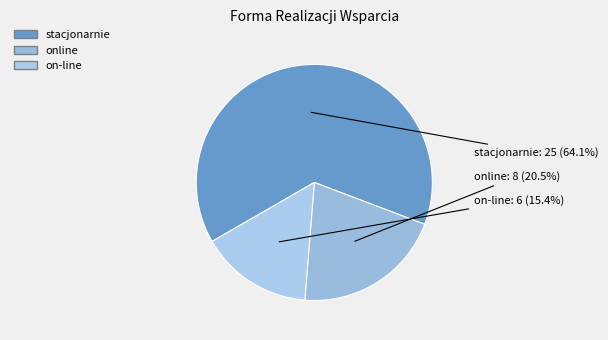

How many slices are in this pie chart?

3